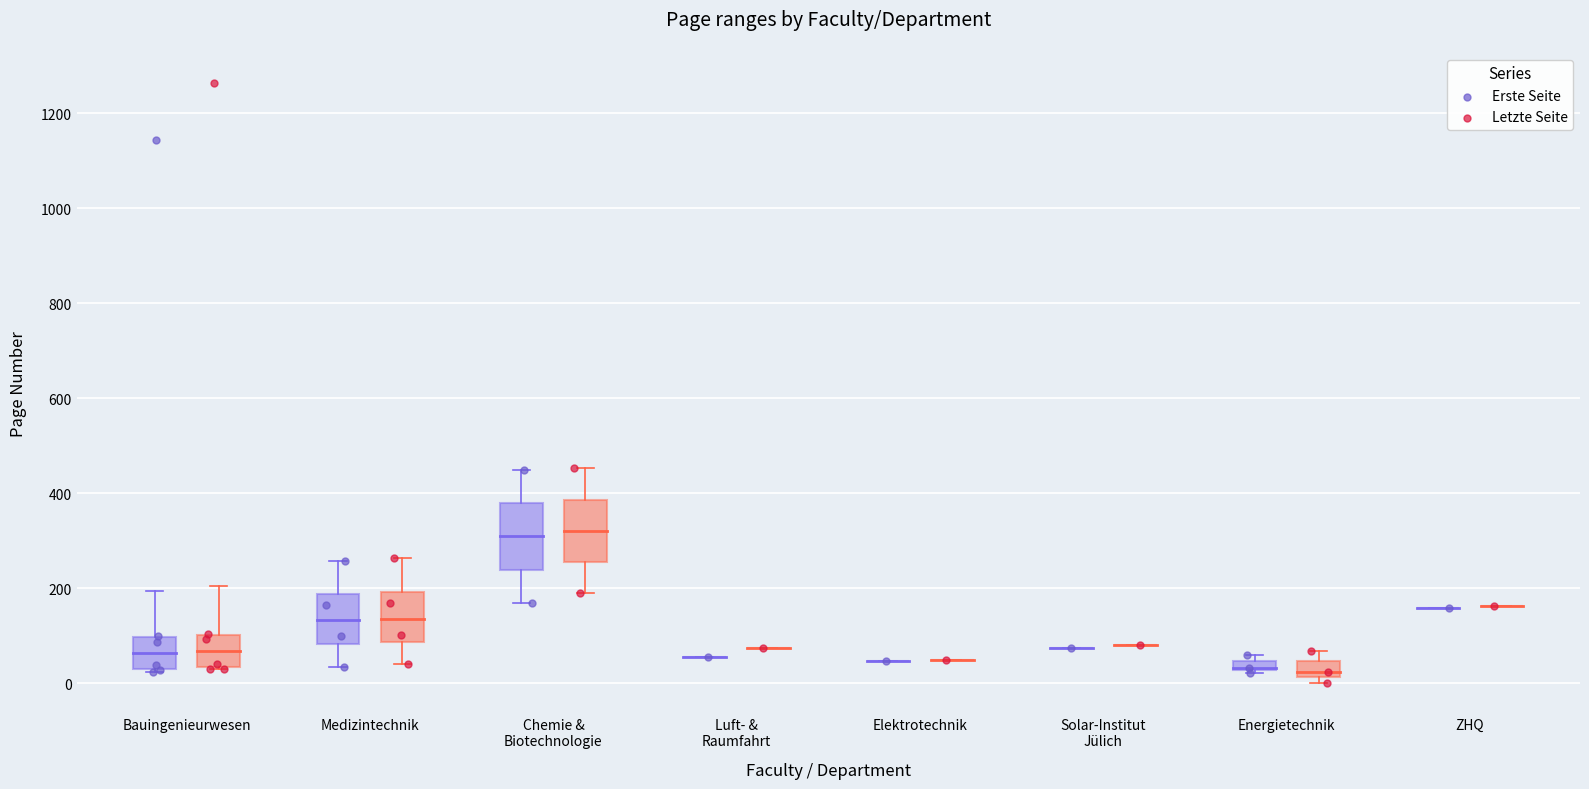

Which series has the largest total across all categories?

Letzte Seite